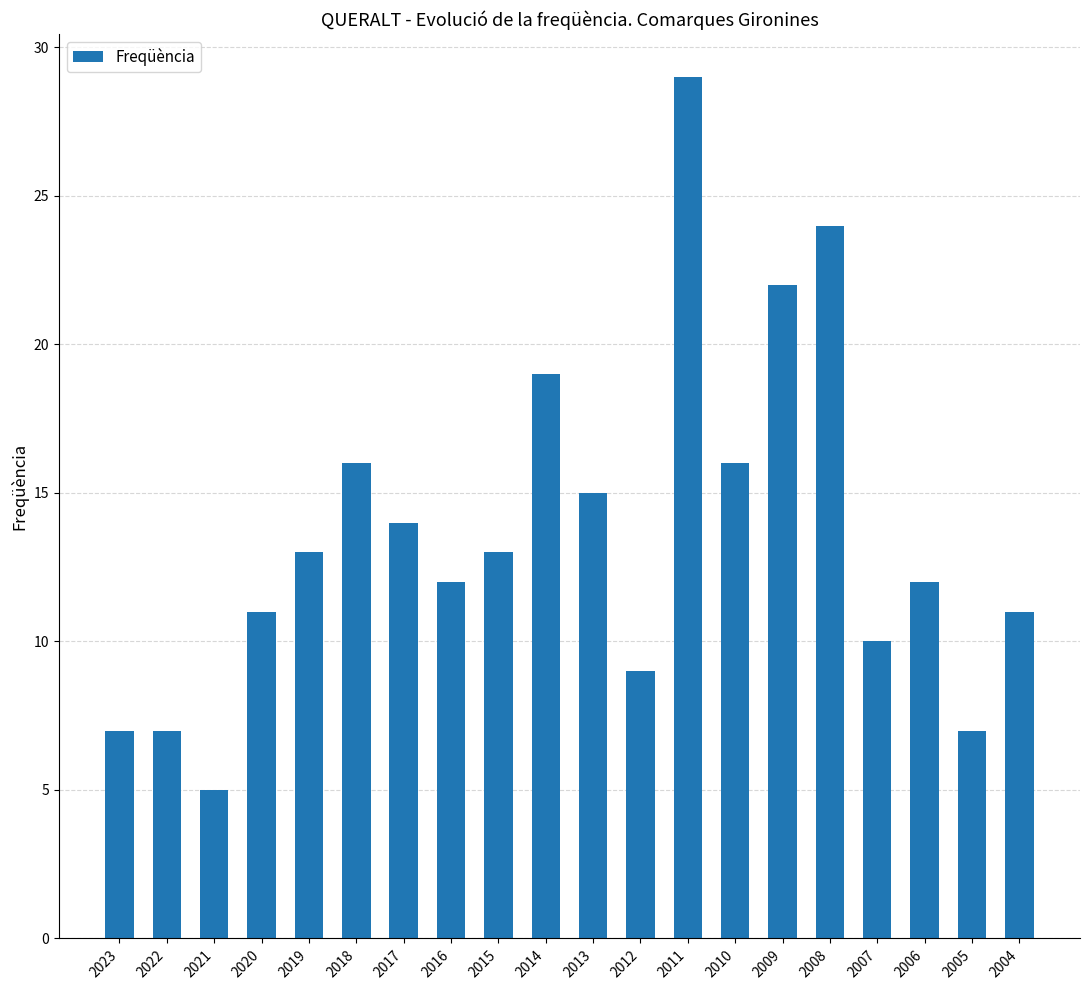

Reading left to right, extract all data points from this chart.

7	7	5	11	13	16	14	12	13	19	15	9	29	16	22	24	10	12	7	11